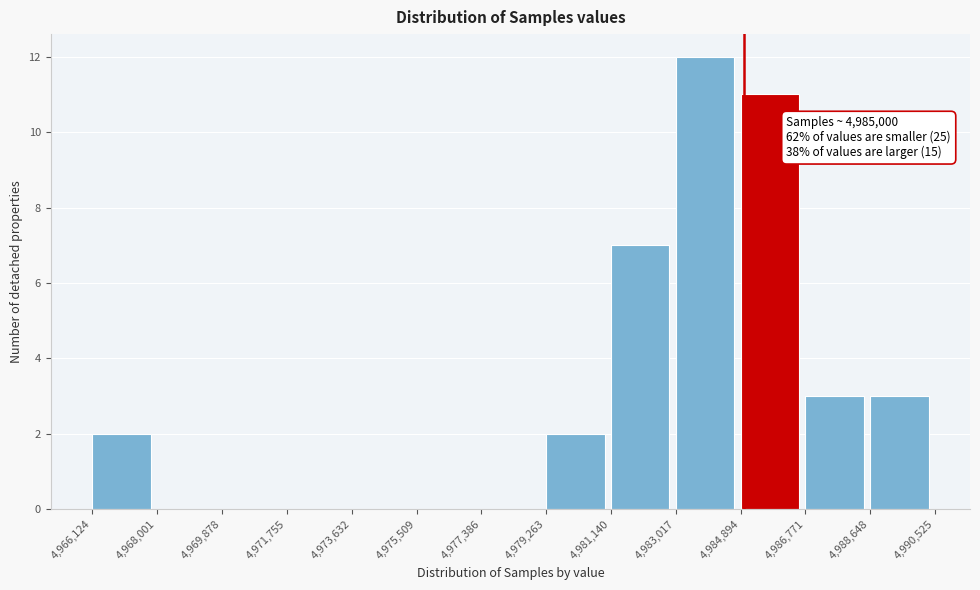

Which range on the x-axis has the tallest bar?

4,983,017 to 4,984,894